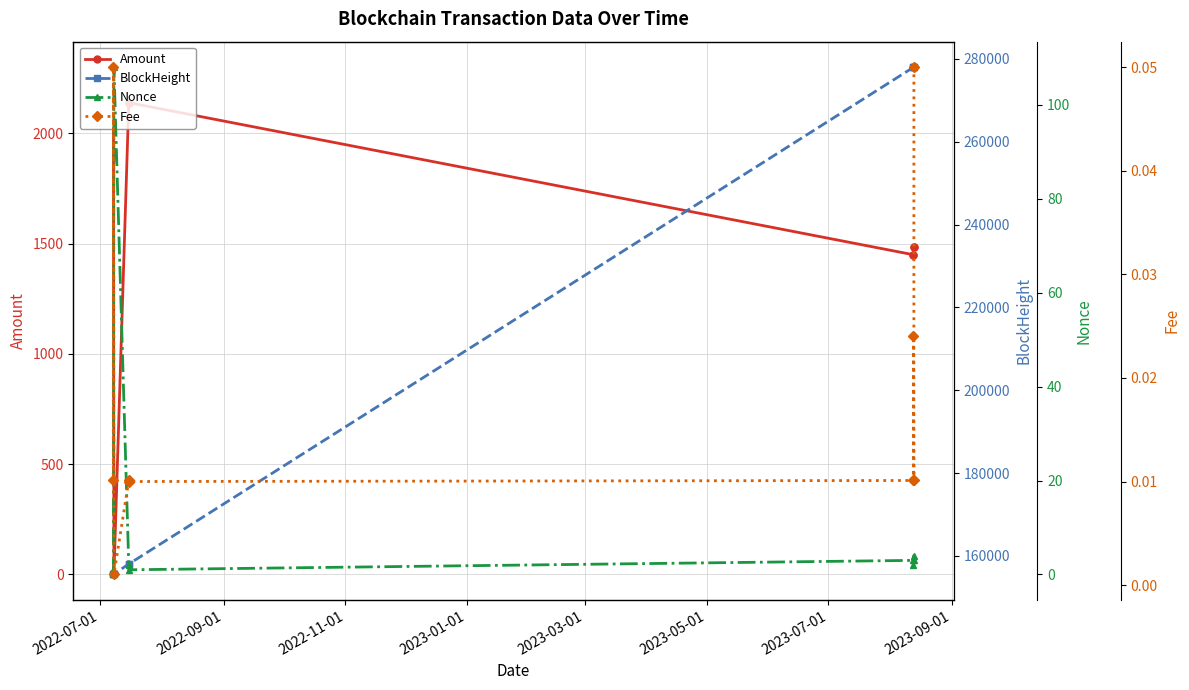

What is the value of the Amount point at the 4th from the left?

2139.6